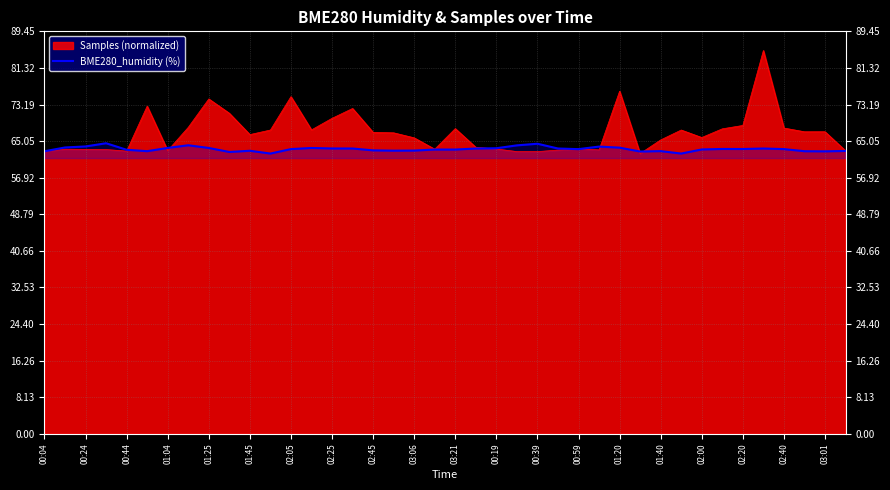

How many lines are shown in the chart?

2